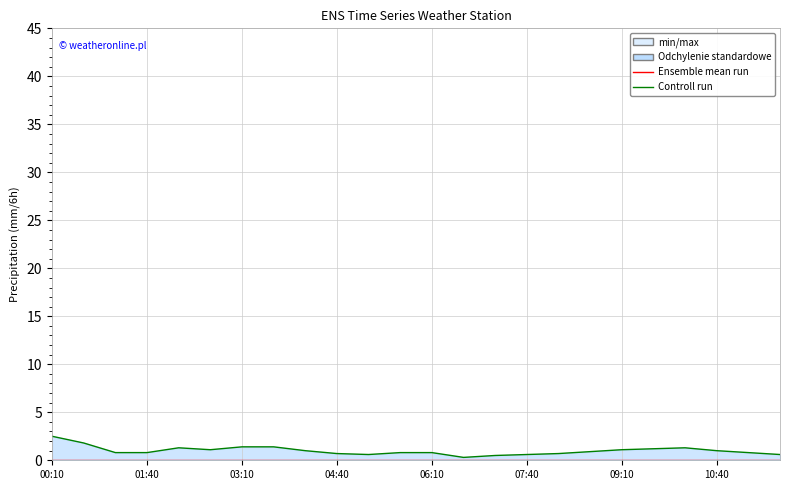

True or false: Controll run and Ensemble mean run intersect in this chart.

False